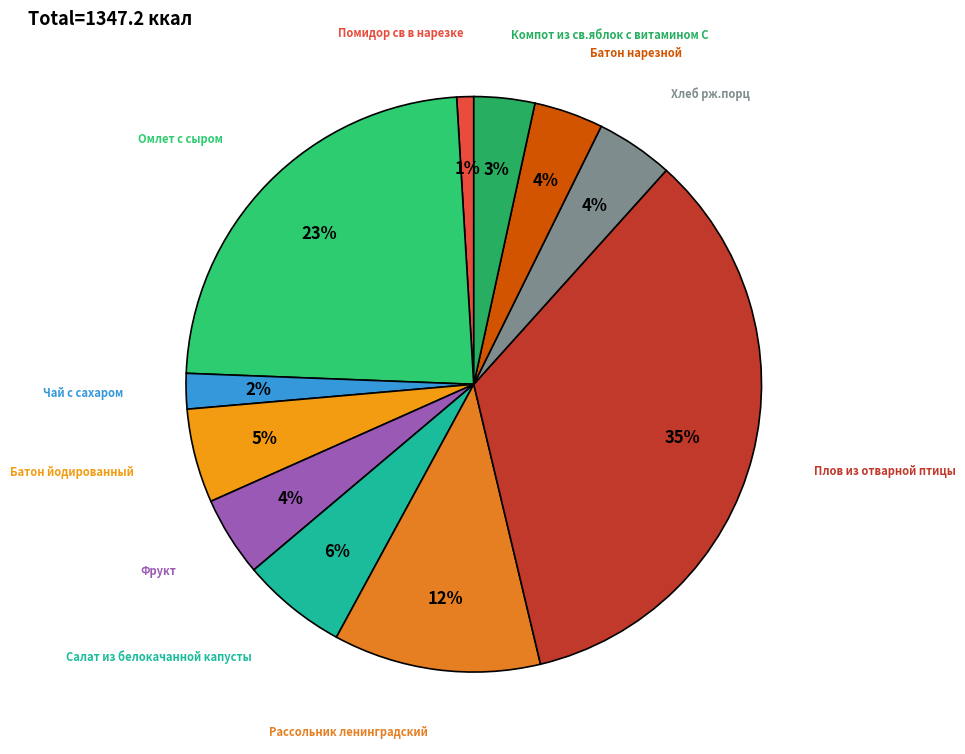

Is the sum of Плов из отварной птицы and Омлет с сыром greater than half?

Yes